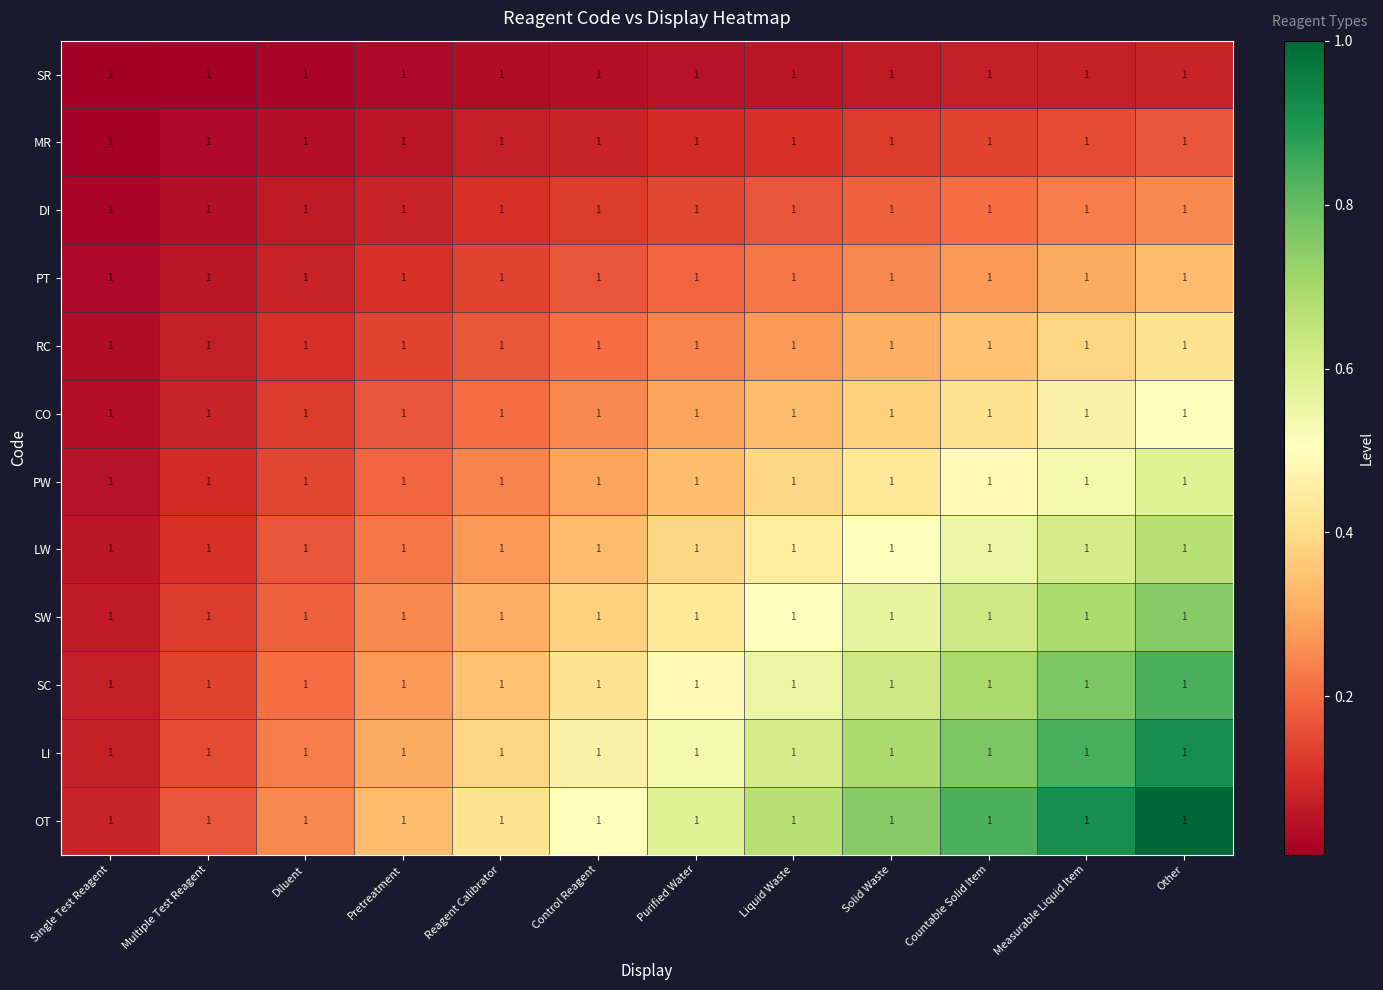

What is the difference between the highest and lowest values at Purified Water?

0.5